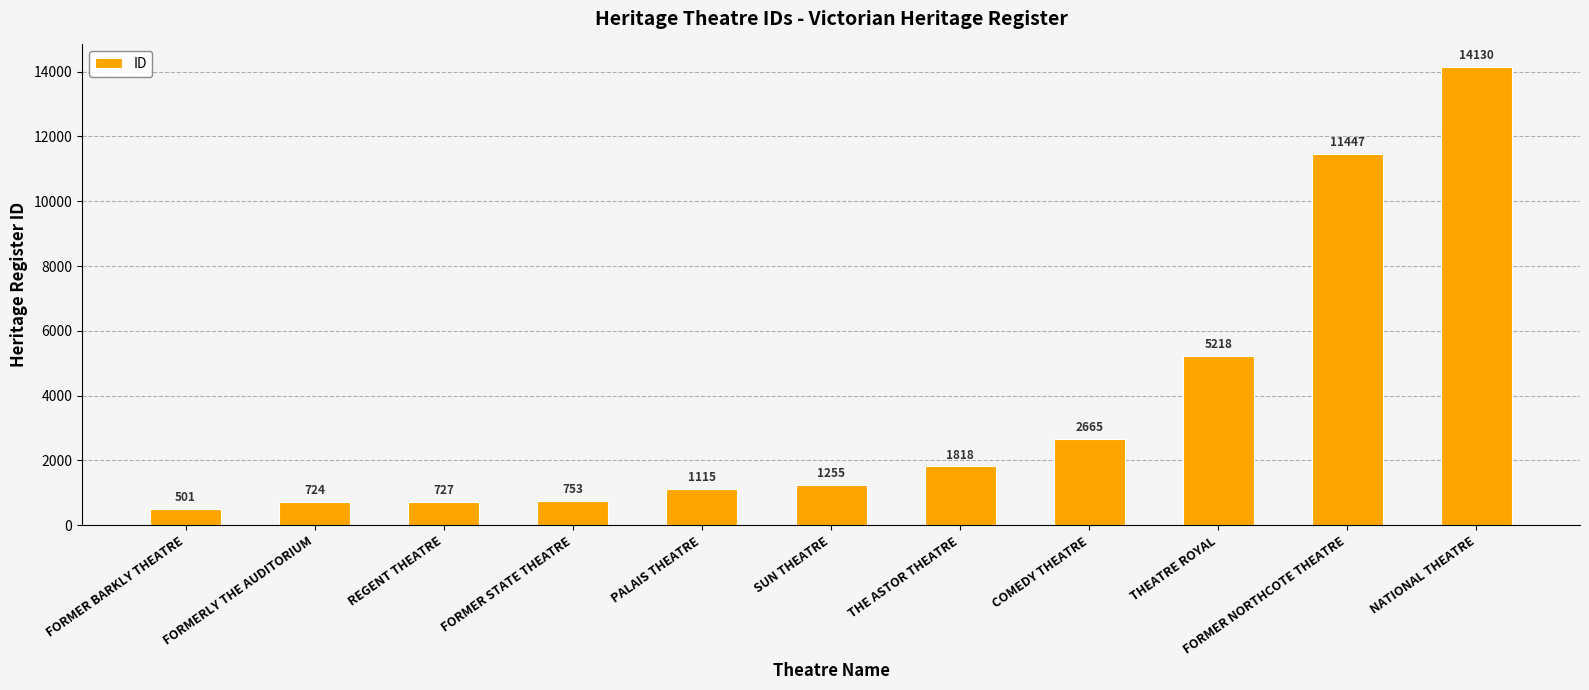

What is the sum of the values at NATIONAL THEATRE and COMEDY THEATRE?

16795